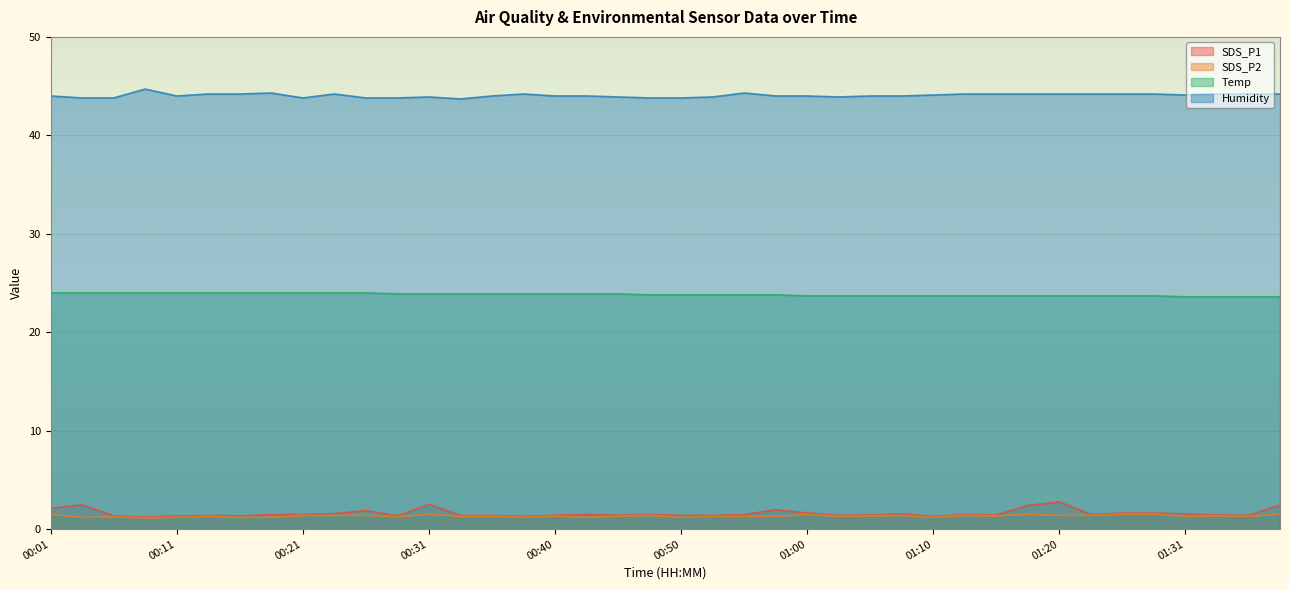

Count the Temp values in the range 23 to 24.

40